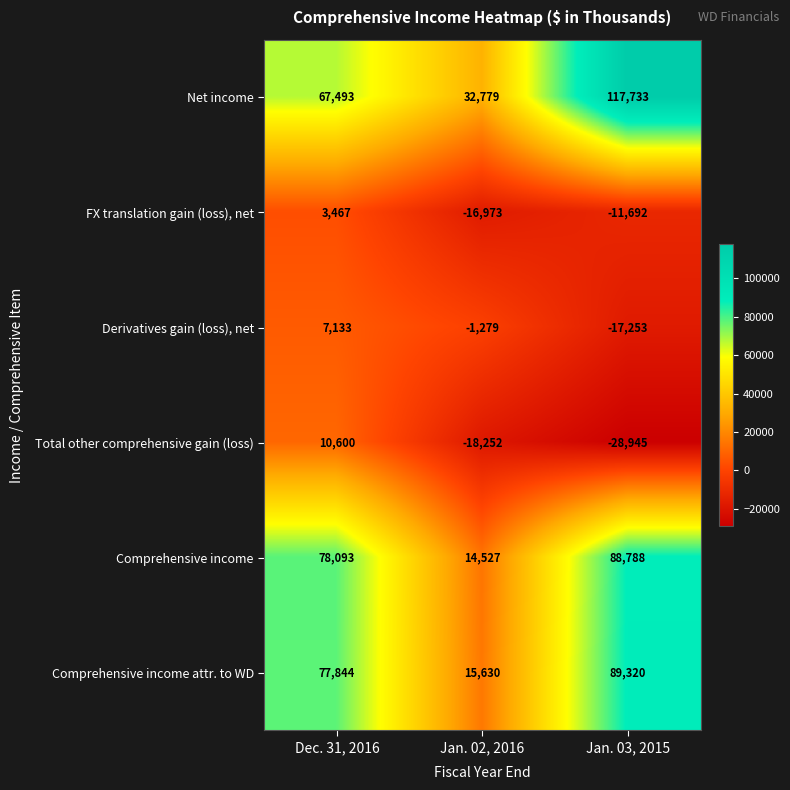

What is the difference between the highest and lowest values at Jan. 02, 2016?

51031